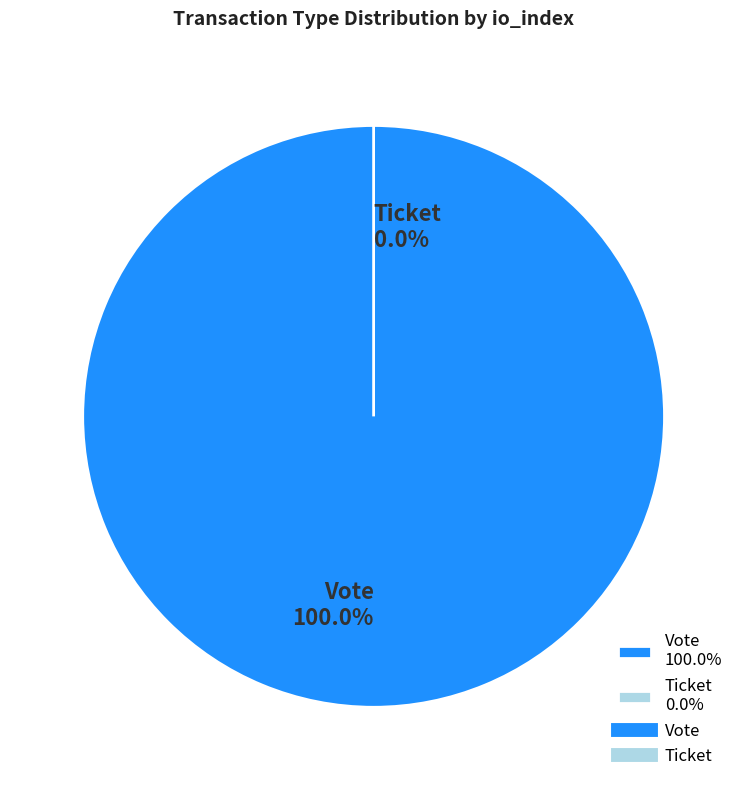

Is it true that Vote is 100% of the pie?

True